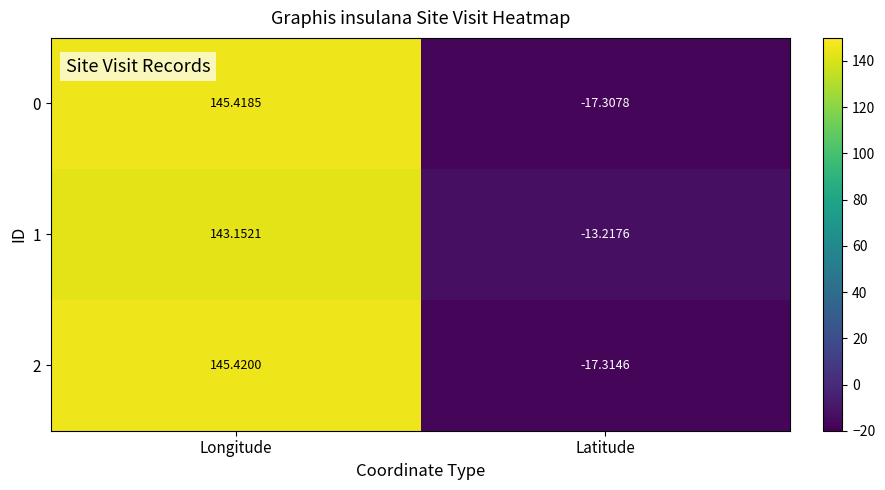

Rank the series at Latitude from lowest to highest value.

2, 0, 1